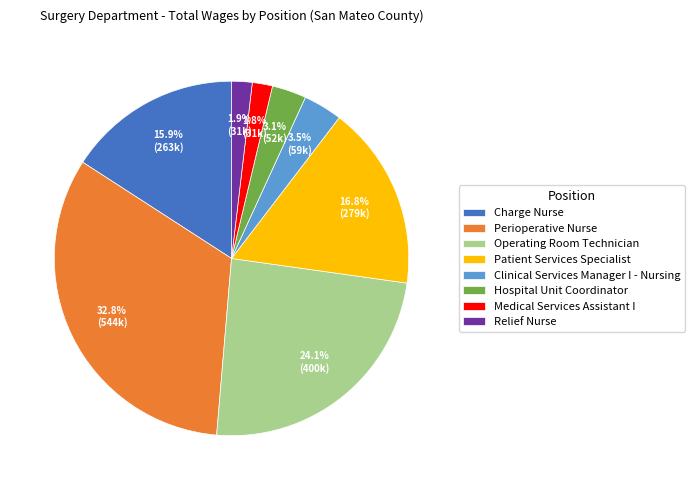

What is the ratio of the value at Operating Room Technician to the value at Patient Services Specialist?

1.4